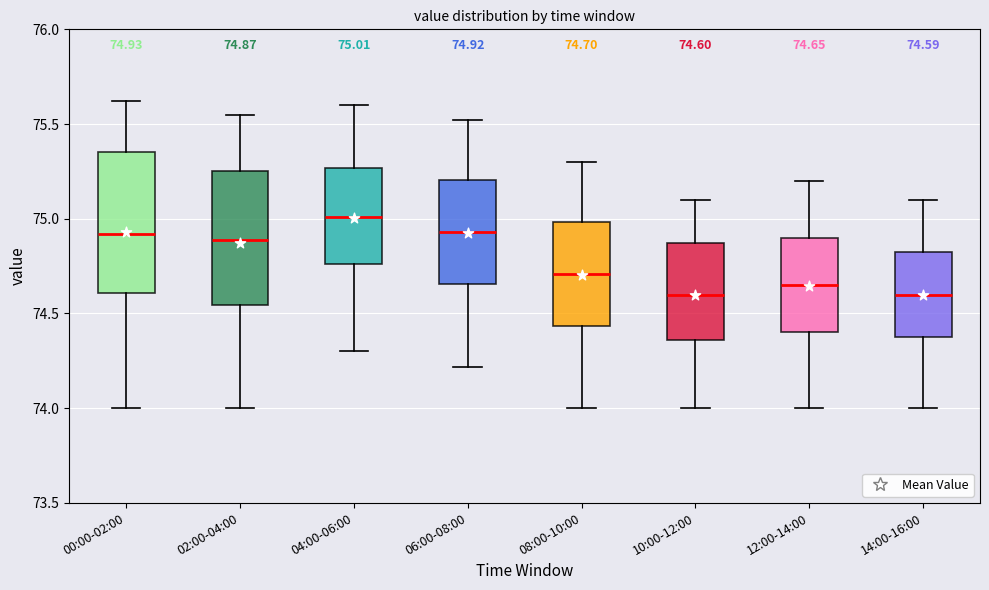

Which box's median line is the highest?

04:00-06:00